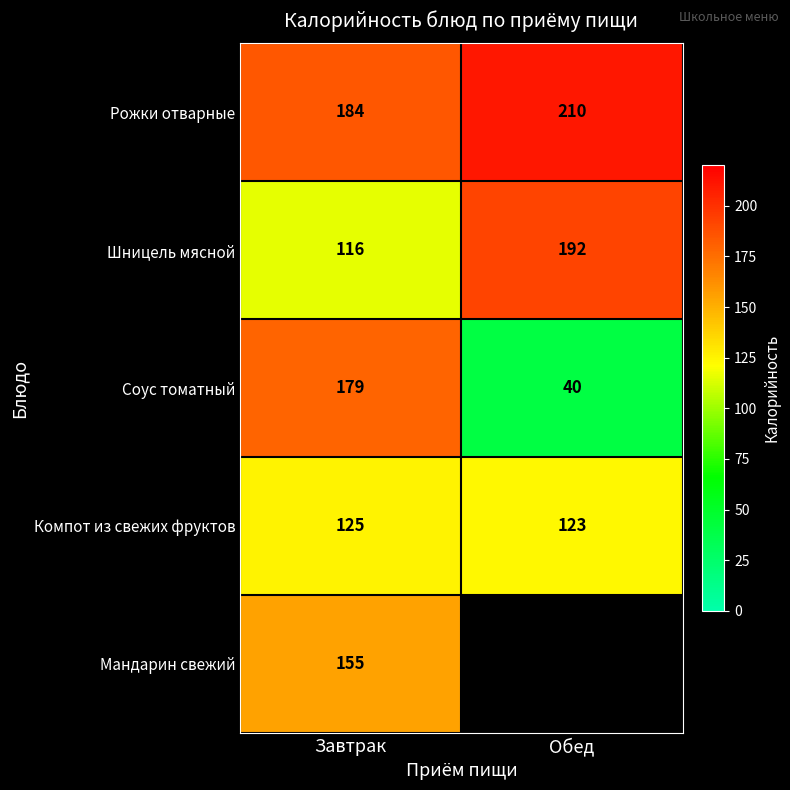

Which label corresponds to the smallest value in the chart?

Обед